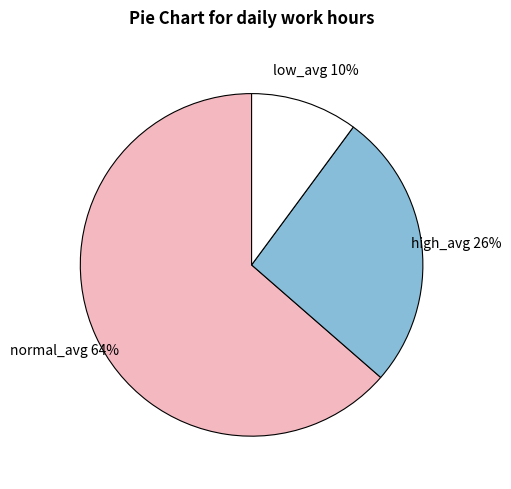

Does any single category account for the majority?

Yes